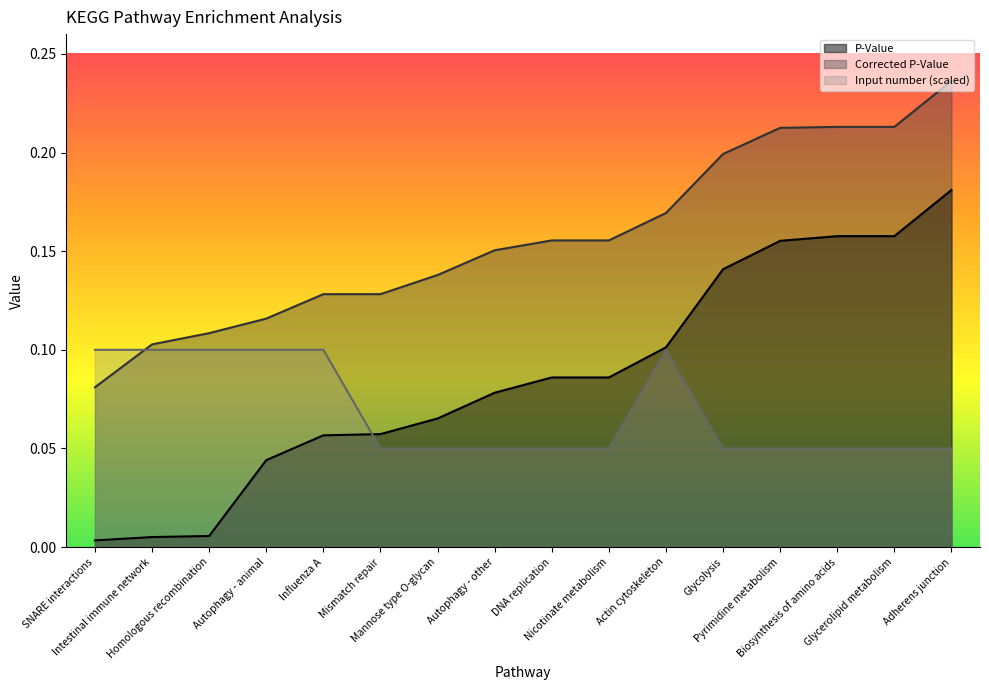

Reading left to right, list all the values displayed in this chart.

P-Value: SNARE interactions=0.0	Intestinal immune network=0.0	Homologous recombination=0.0	Autophagy - animal=0.0	Influenza A=0.1	Mismatch repair=0.1	Mannose type O-glycan=0.1	Autophagy - other=0.1	DNA replication=0.1	Nicotinate metabolism=0.1	Actin cytoskeleton=0.1	Glycolysis=0.1	Pyrimidine metabolism=0.2	Biosynthesis of amino acids=0.2	Glycerolipid metabolism=0.2	Adherens junction=0.2
Input number: SNARE interactions=0.1	Intestinal immune network=0.1	Homologous recombination=0.1	Autophagy - animal=0.1	Influenza A=0.1	Mismatch repair=0.1	Mannose type O-glycan=0.1	Autophagy - other=0.1	DNA replication=0.1	Nicotinate metabolism=0.1	Actin cytoskeleton=0.1	Glycolysis=0.1	Pyrimidine metabolism=0.1	Biosynthesis of amino acids=0.1	Glycerolipid metabolism=0.1	Adherens junction=0.1
Corrected P-Value: SNARE interactions=0.1	Intestinal immune network=0.1	Homologous recombination=0.1	Autophagy - animal=0.1	Influenza A=0.1	Mismatch repair=0.1	Mannose type O-glycan=0.1	Autophagy - other=0.2	DNA replication=0.2	Nicotinate metabolism=0.2	Actin cytoskeleton=0.2	Glycolysis=0.2	Pyrimidine metabolism=0.2	Biosynthesis of amino acids=0.2	Glycerolipid metabolism=0.2	Adherens junction=0.2